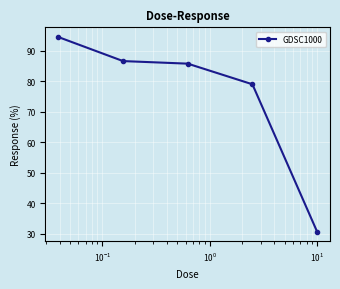

What is the smallest value displayed?

30.7